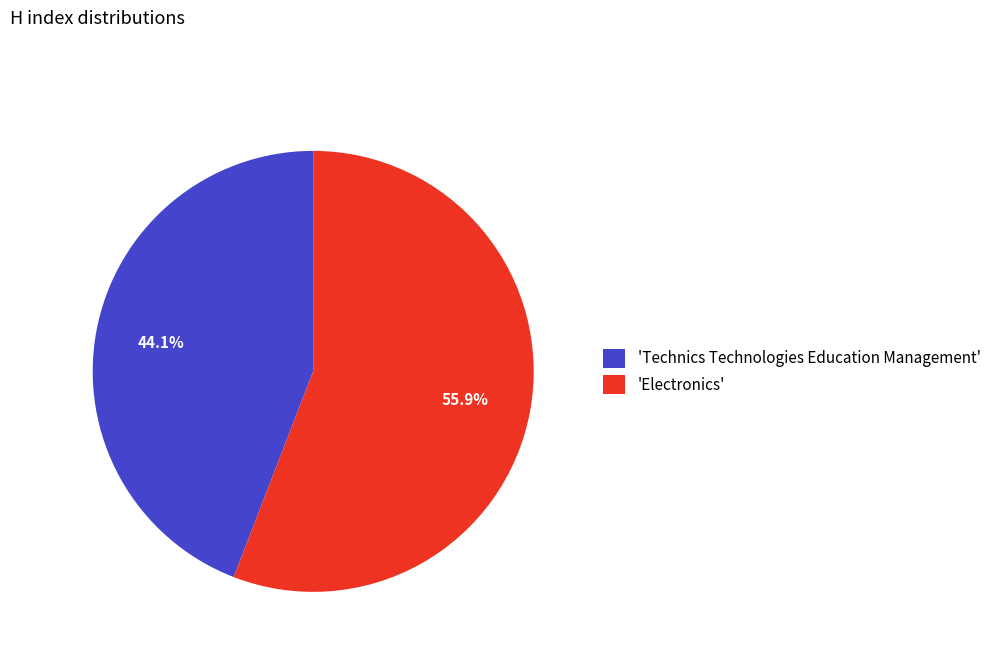

What is the largest slice in the pie chart?

'Electronics'